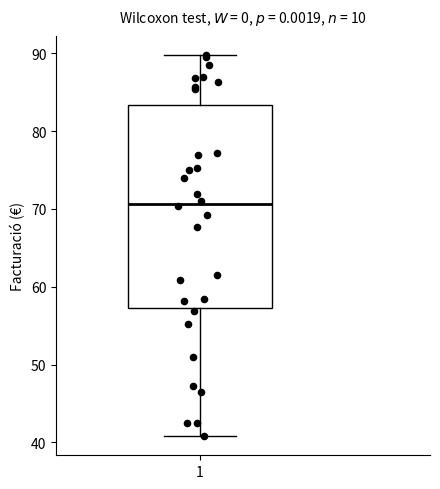

Where does the upper whisker of the box at x = 1 end on the y-axis? The values are not printed on the chart, so give them approximately, as read against the axis.

90